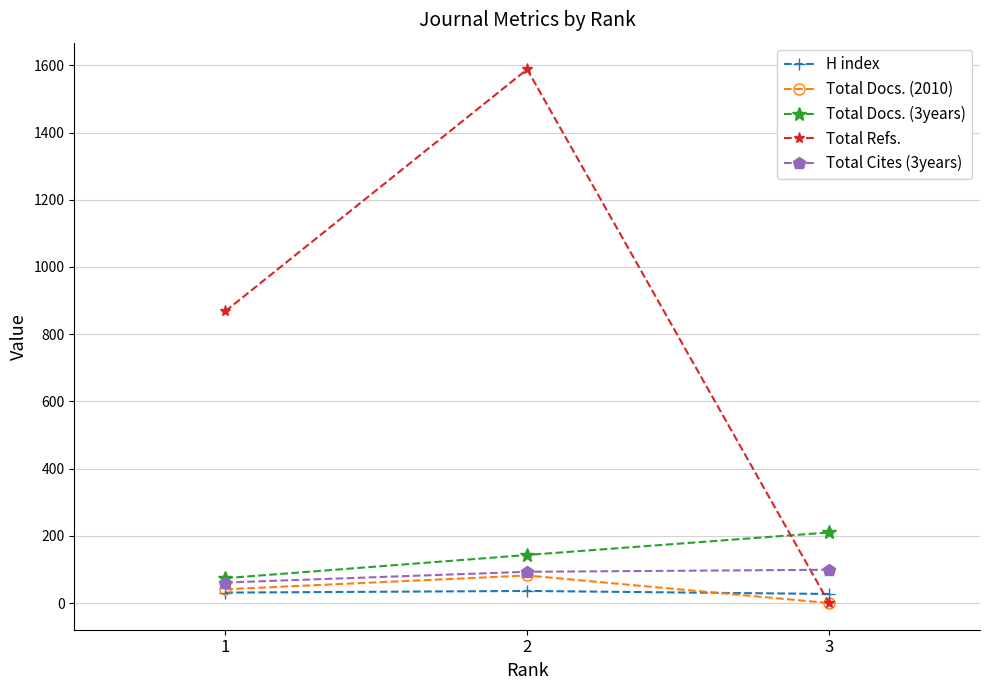

How many lines are shown in the chart?

5